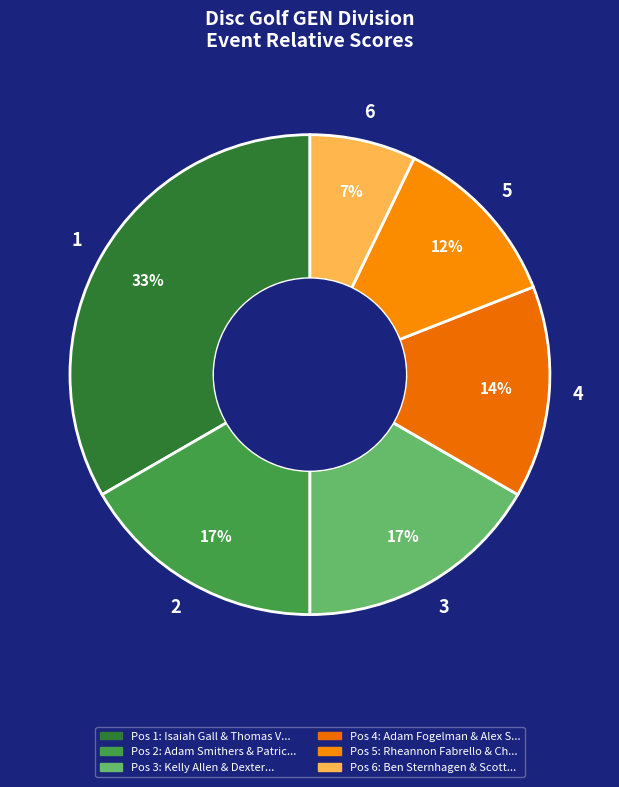

How many segments does this pie chart have?

6